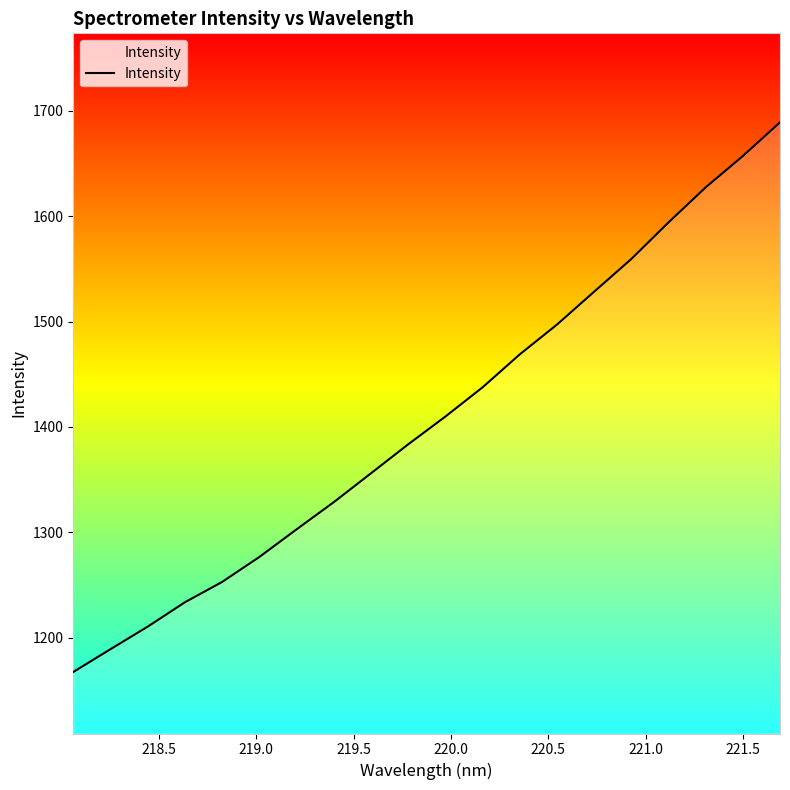

What is the difference between the maximum and minimum values?

521.5